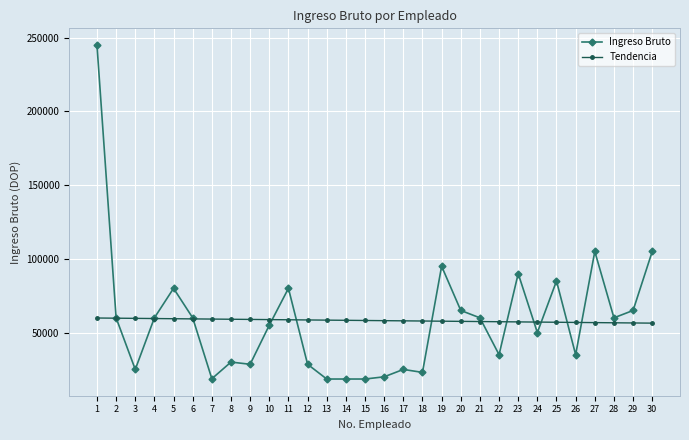

What is the difference between the highest and lowest values at 18?

34840.0